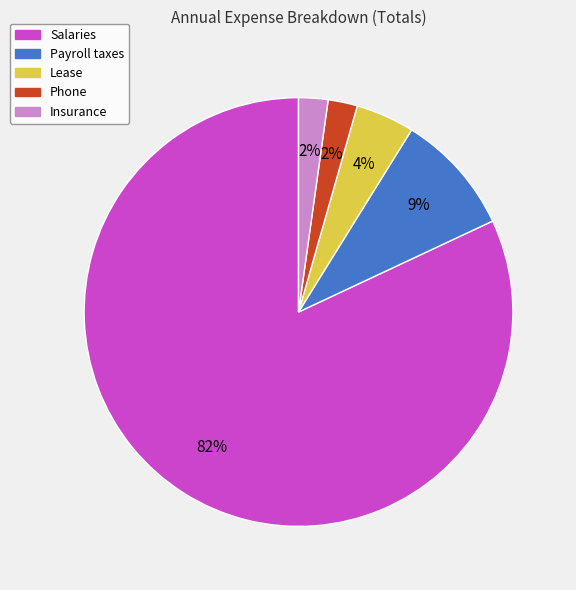

Is the sum of Phone and Salaries greater than half?

Yes